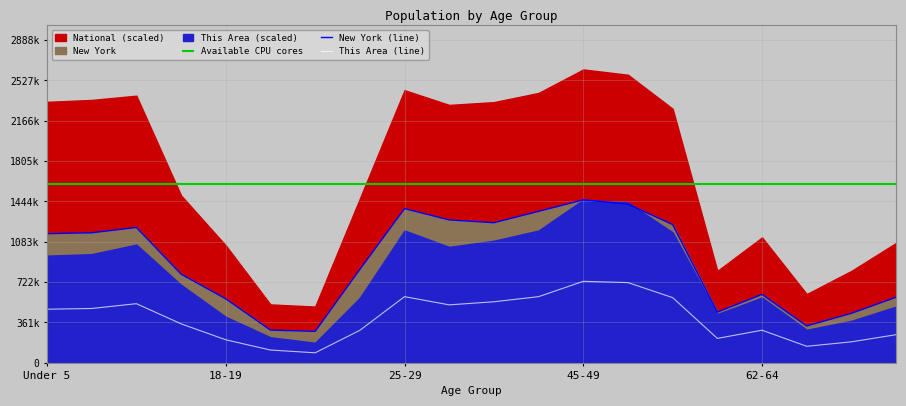

How many values in the New York series exceed 1155822?

9